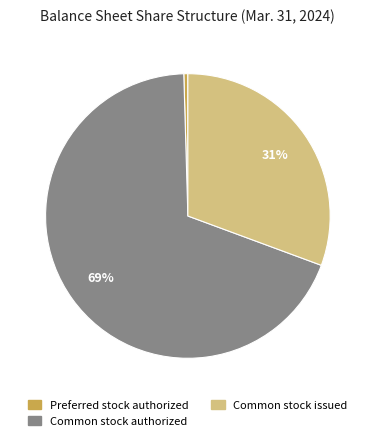

To the nearest percent, what is the average slice percentage?

33%